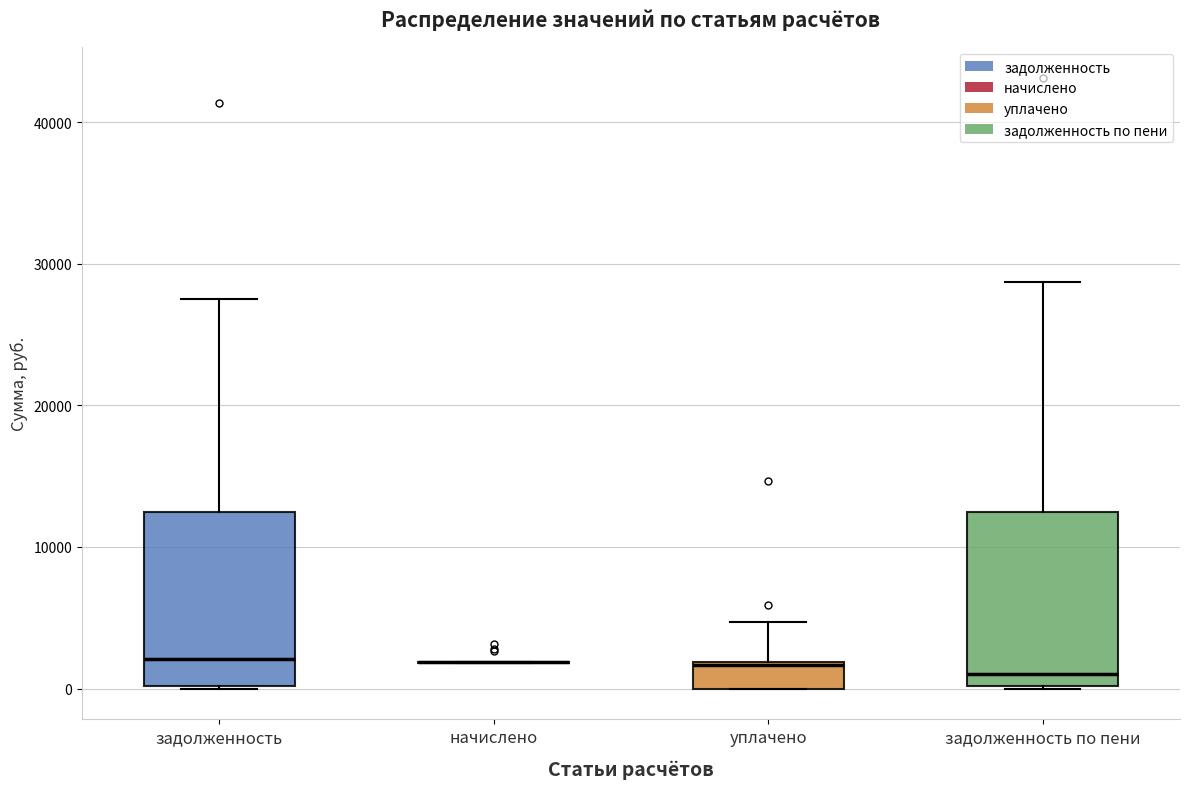

Reading left to right, read every box against the y-axis: the position of its median line, the range the box covers, and the ends of its whiskers. The values are not printed on the chart, so give them approximately, as read against the axis.

задолженность: median 2000, box 0 to 12000, whiskers 0 to 28000
начислено: box collapsed to a line at 2000, whiskers 2000 to 2000
уплачено: median 2000, box 0 to 2000, whiskers 0 to 5000
задолженность по пени: median 1000, box 0 to 12000, whiskers 0 to 29000